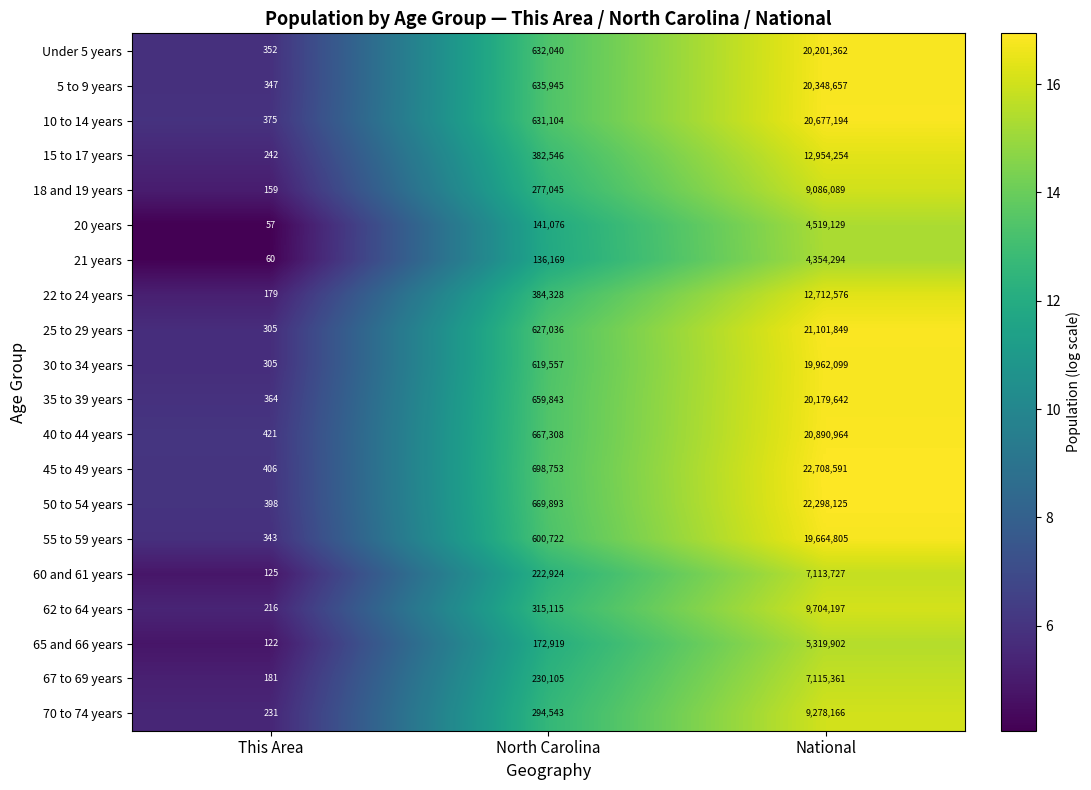

What is the difference between the maximum and minimum values in the 70 to 74 years series?

9277935